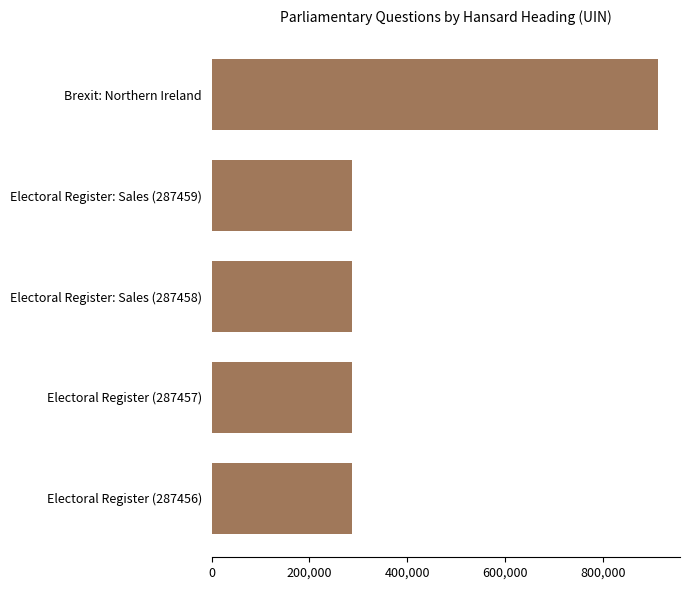

What is the minimum value shown in the chart?

287456